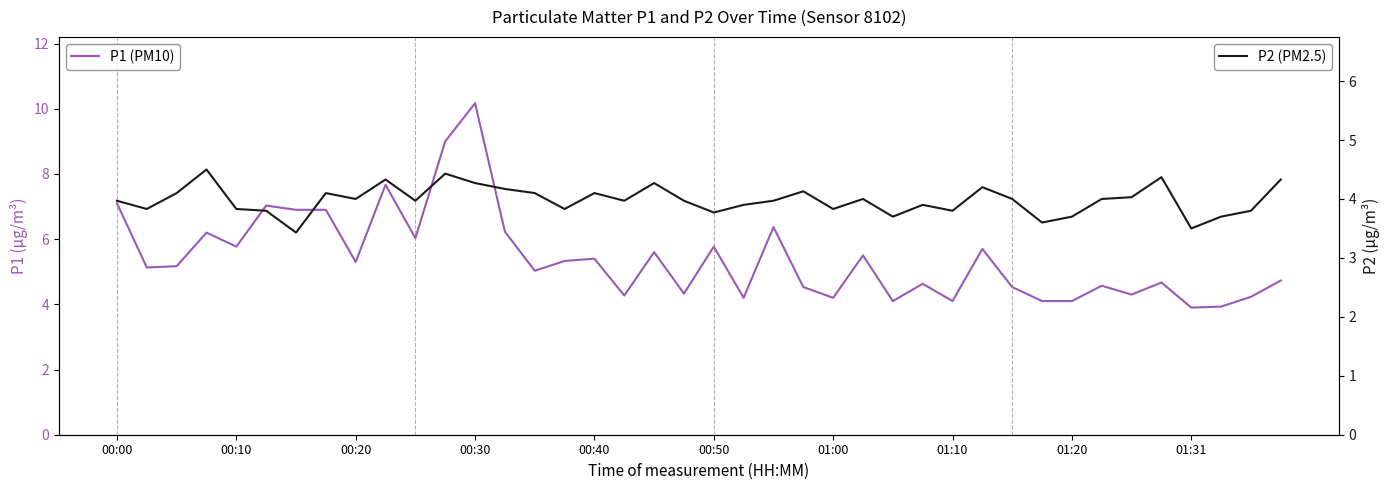

At how many categories does at least one series exceed 9?

1